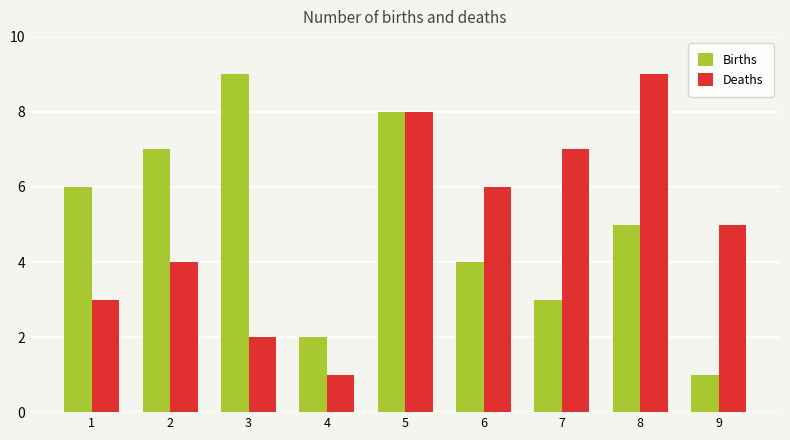

What is the smallest value displayed?

1